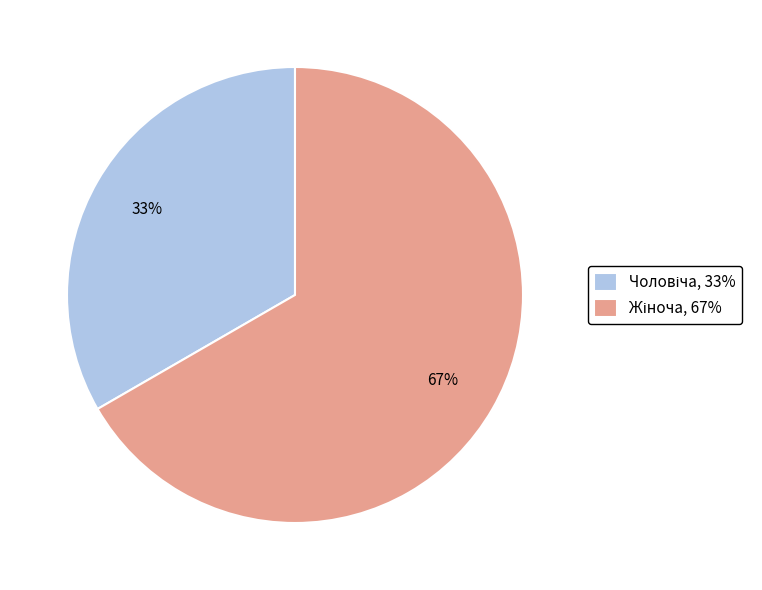

Does any single category account for the majority?

Yes